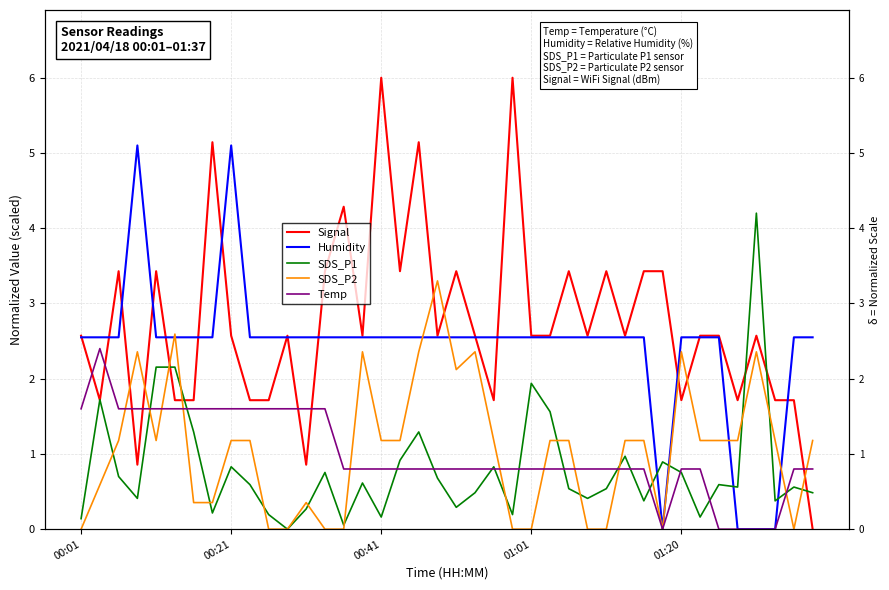

What are all the series names shown in the legend?

Signal, Humidity, SDS_P1, SDS_P2, Temp